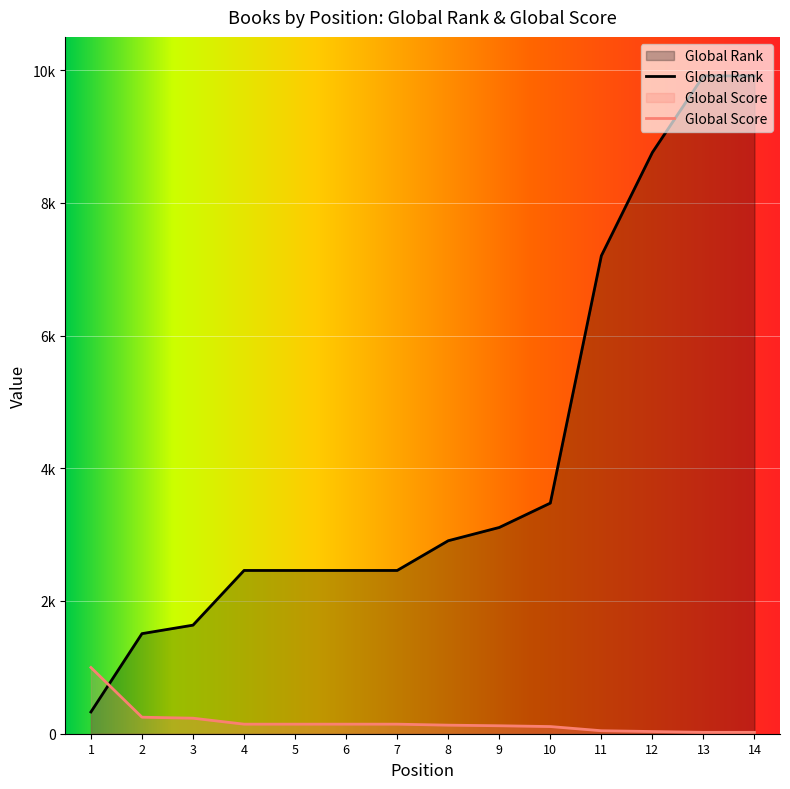

What are all the series names shown in the legend?

Global Rank, Global Score